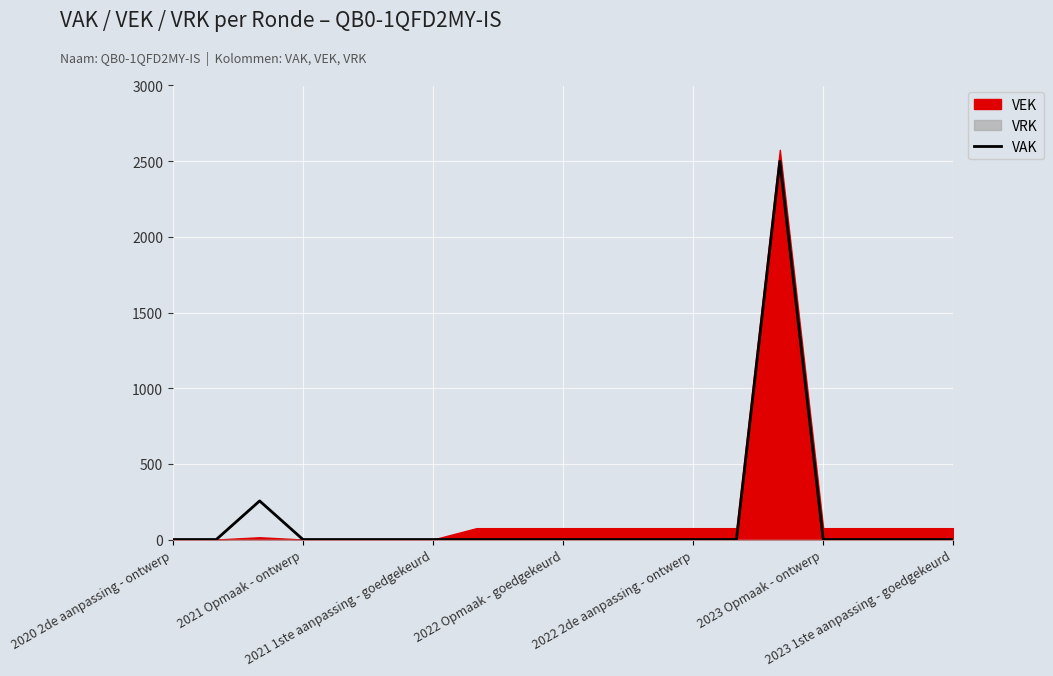

What is the sum of all values?

2755